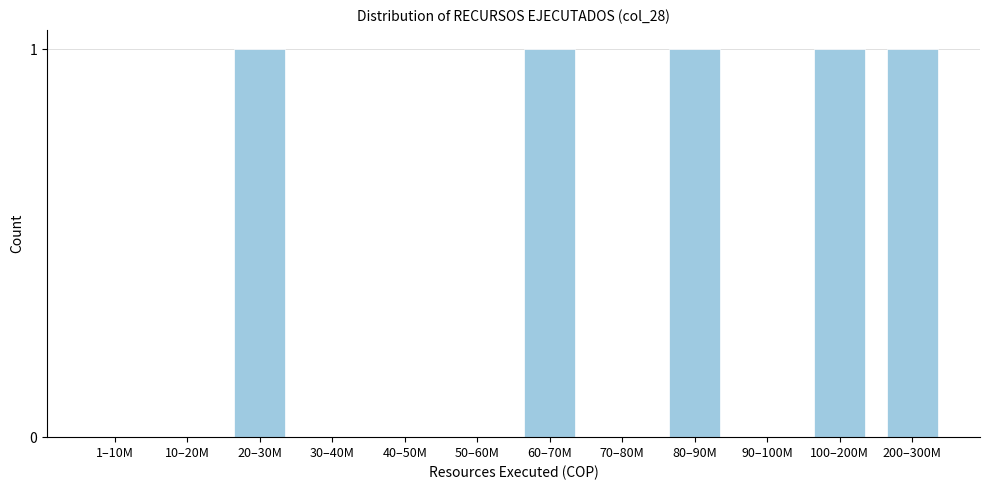

Reading left to right, extract all data points from this chart.

1–10M=0	10–20M=0	20–30M=1	30–40M=0	40–50M=0	50–60M=0	60–70M=1	70–80M=0	80–90M=1	90–100M=0	100–200M=1	200–300M=1